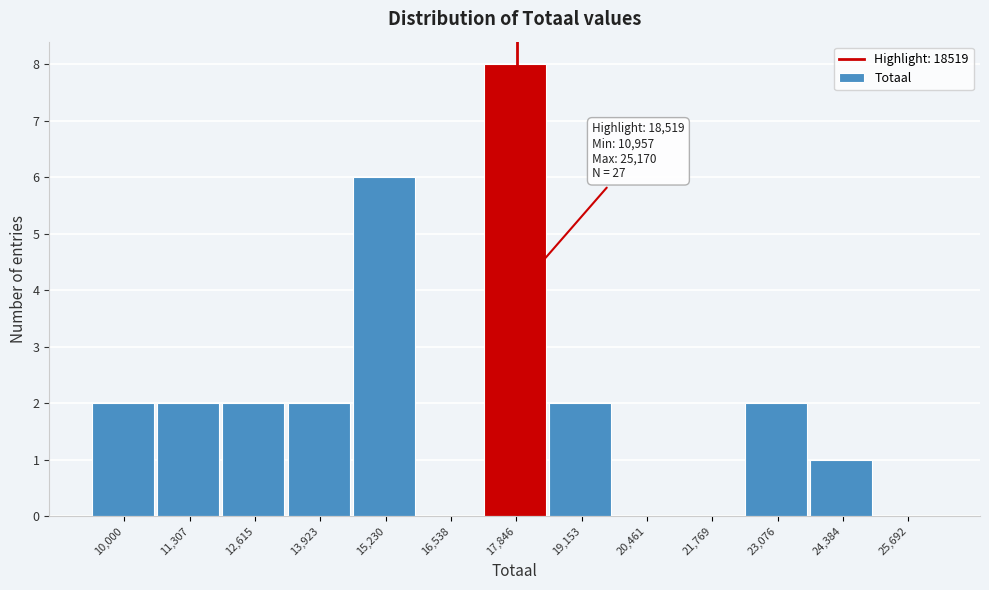

Reading left to right, list all the values displayed in this chart.

10,000=2	11,307=2	12,615=2	13,923=2	15,230=6	16,538=0	17,846=8	19,153=2	20,461=0	21,769=0	23,076=2	24,384=1	25,692=0